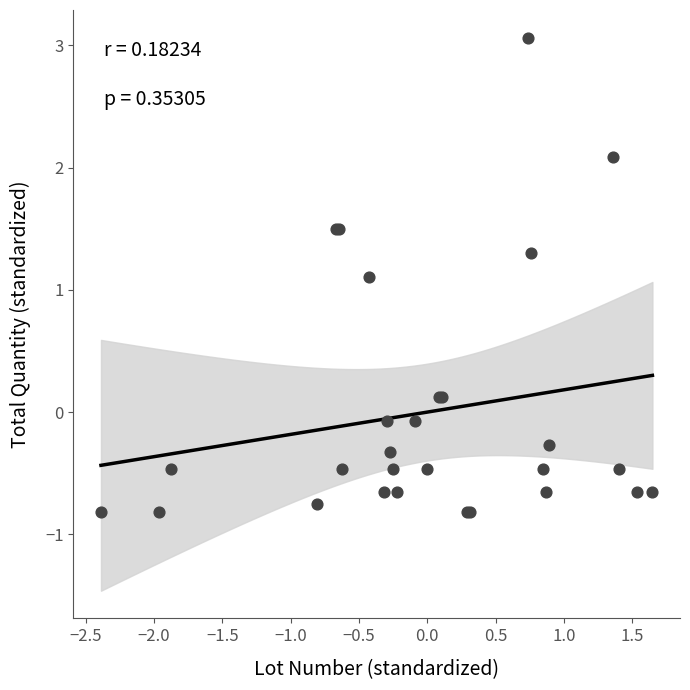

What Y value in the scatter plot is closest to 1?

1.1